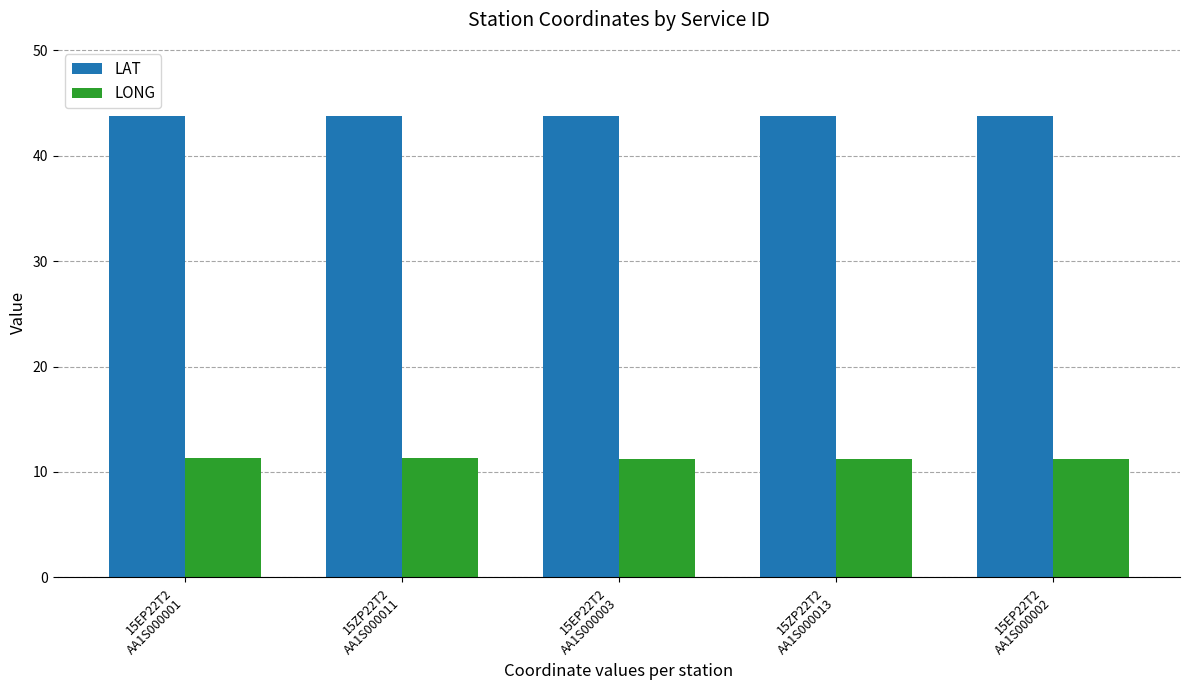

List the series in order of their peak value, lowest first.

LONG, LAT